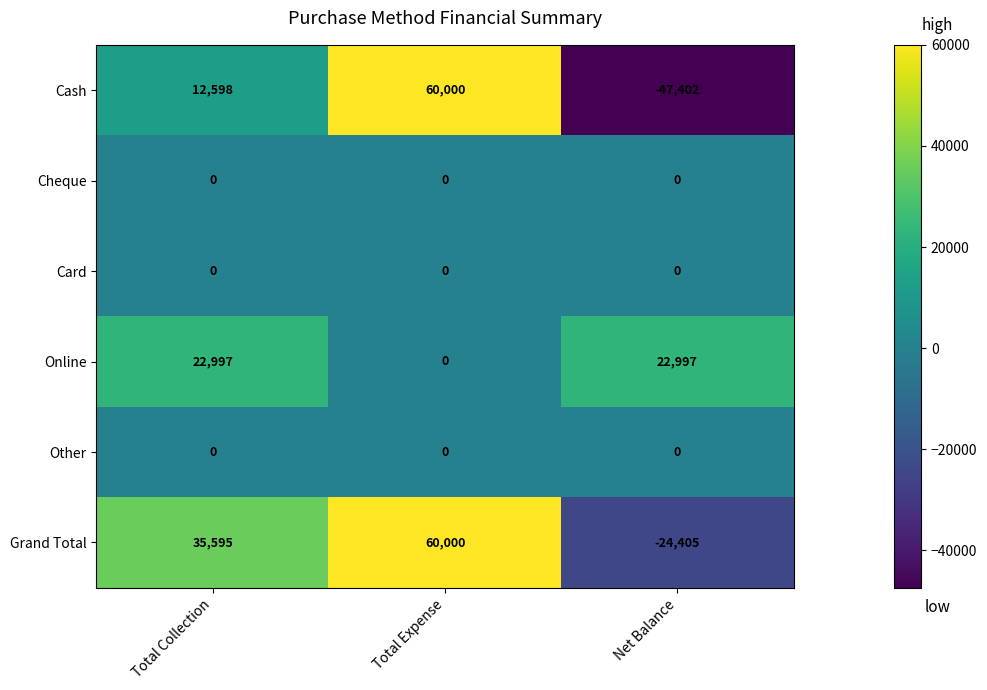

Rank the categories by Grand Total value from lowest to highest.

Net Balance, Total Collection, Total Expense